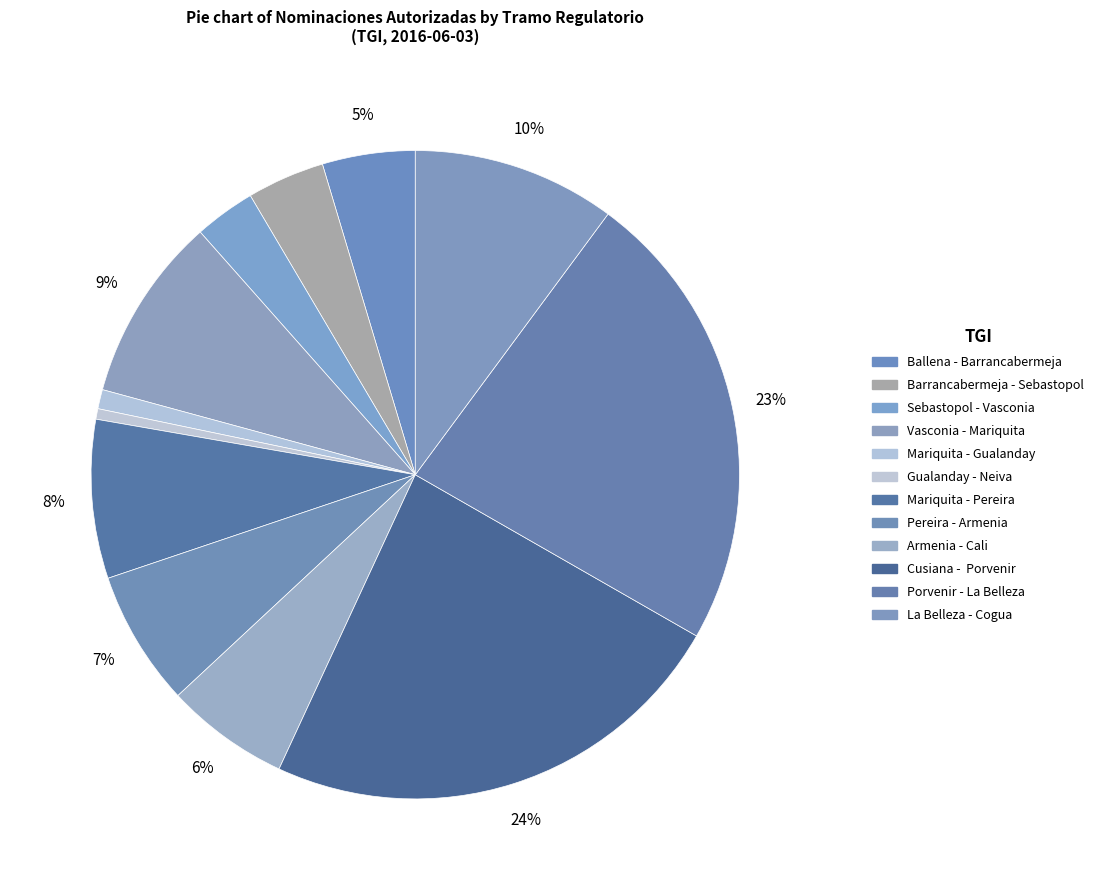

What percentage is the Ballena - Barrancabermeja slice, to the nearest percent?

5%